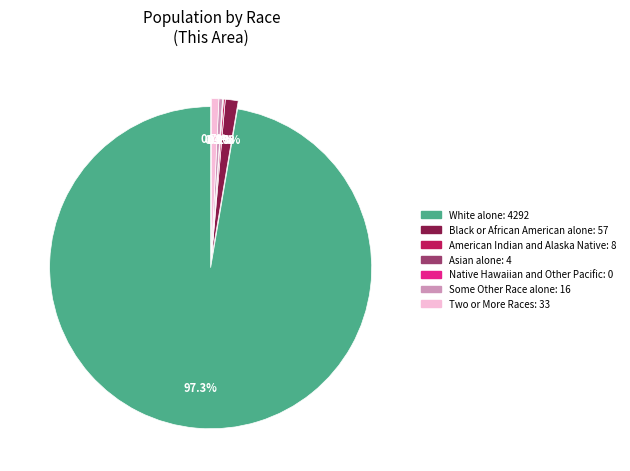

Combined, do American Indian and Alaska Native and White alone account for over 50%?

Yes